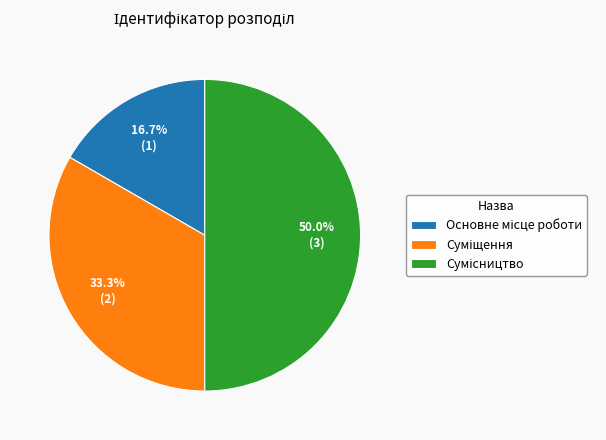

To the nearest percent, what percentage of the pie is Сумісництво?

50%